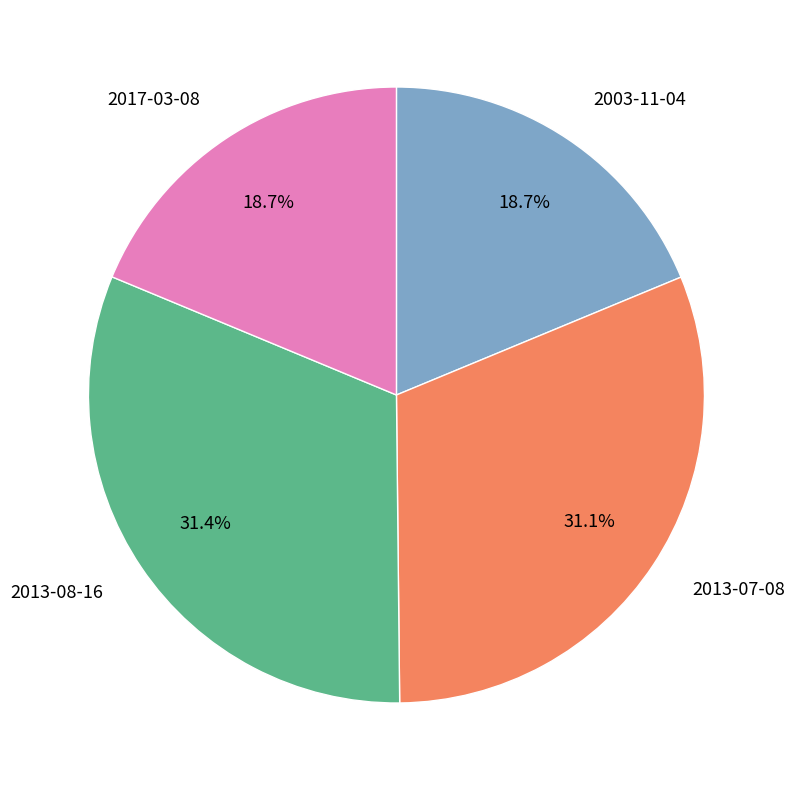

To the nearest percent, what portion does 2017-03-08 represent?

19%